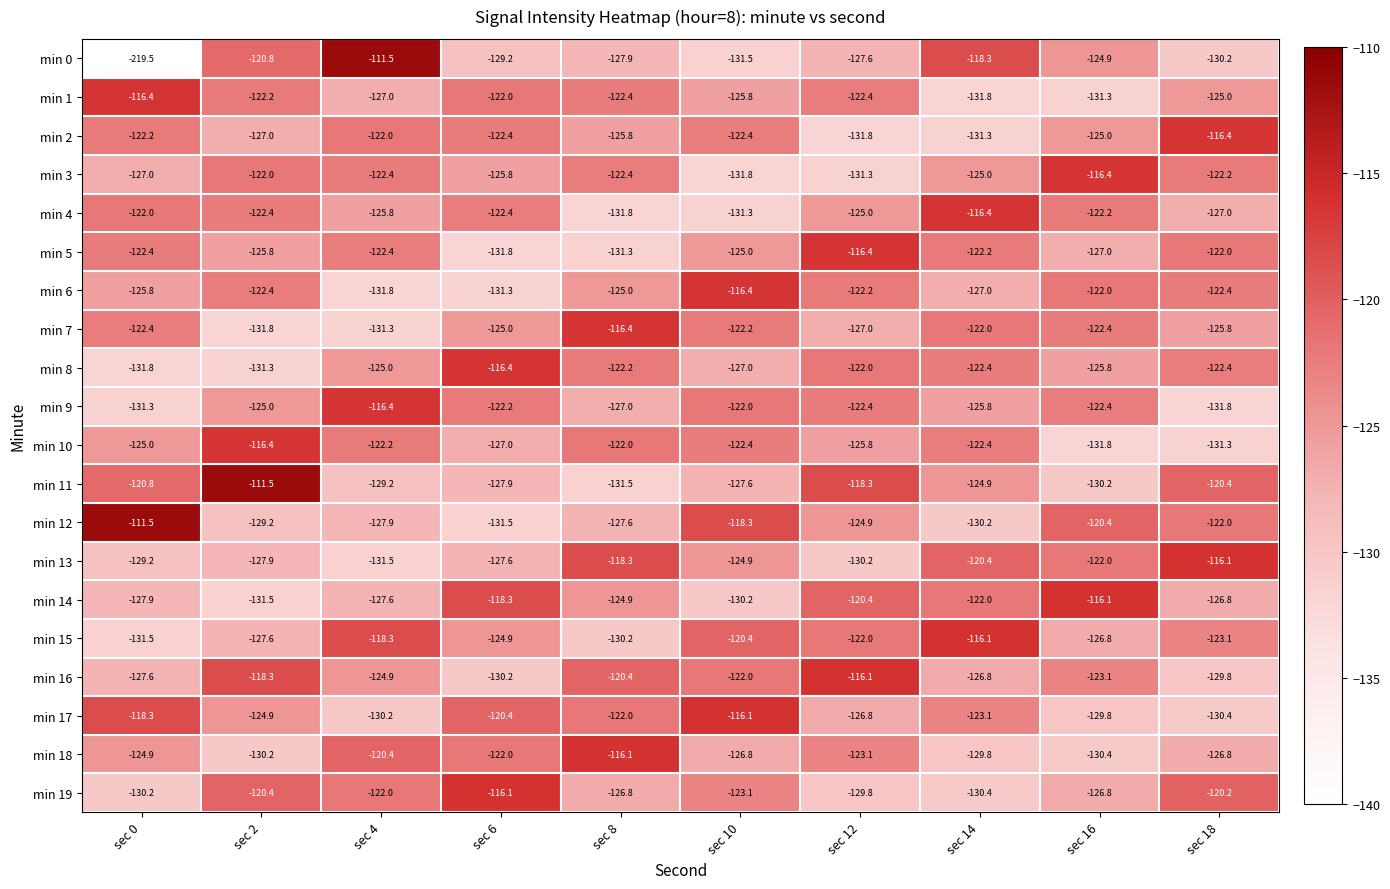

What is the total value across all series at sec 8?

-2492.0